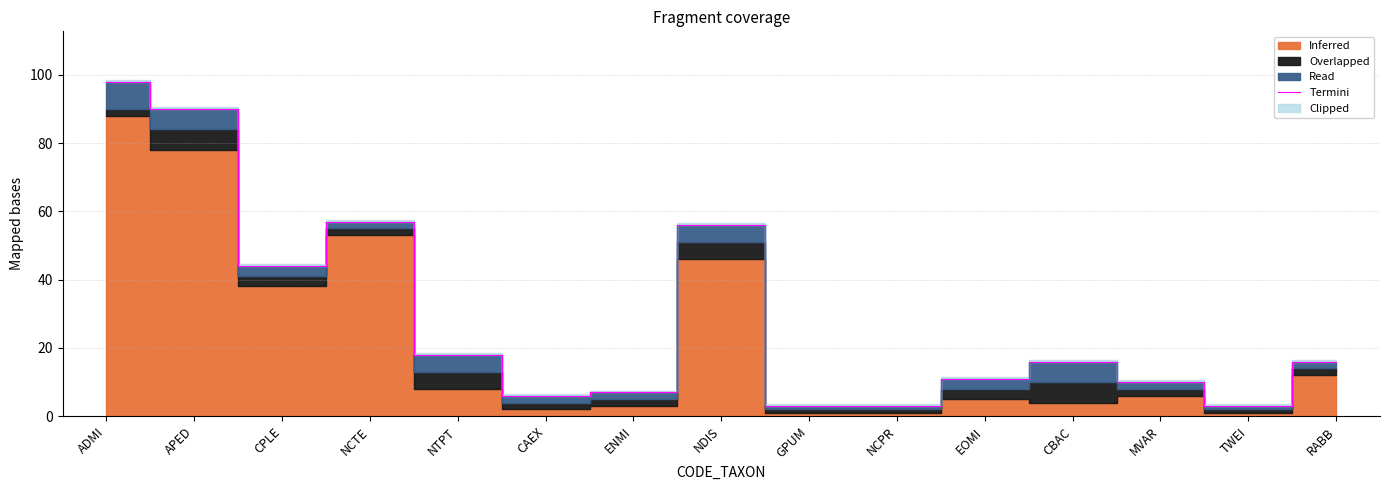

The value at NDIS is 56. True or false?

True